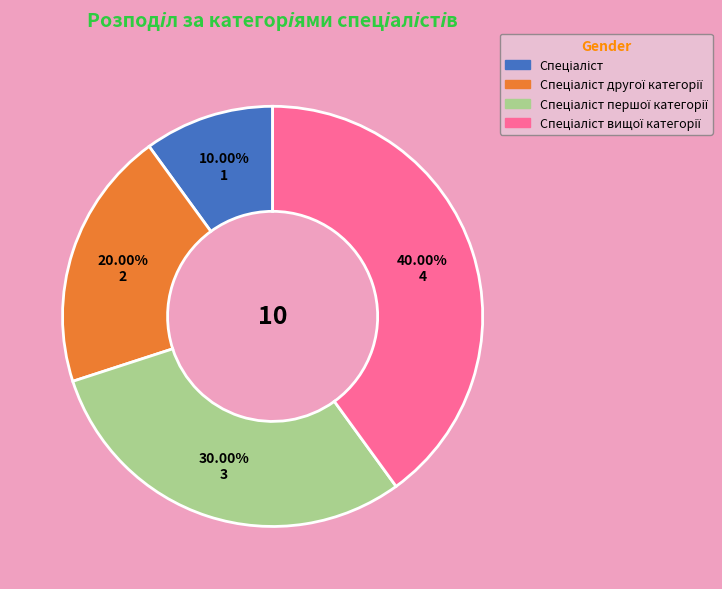

Is there a majority slice in this chart?

No